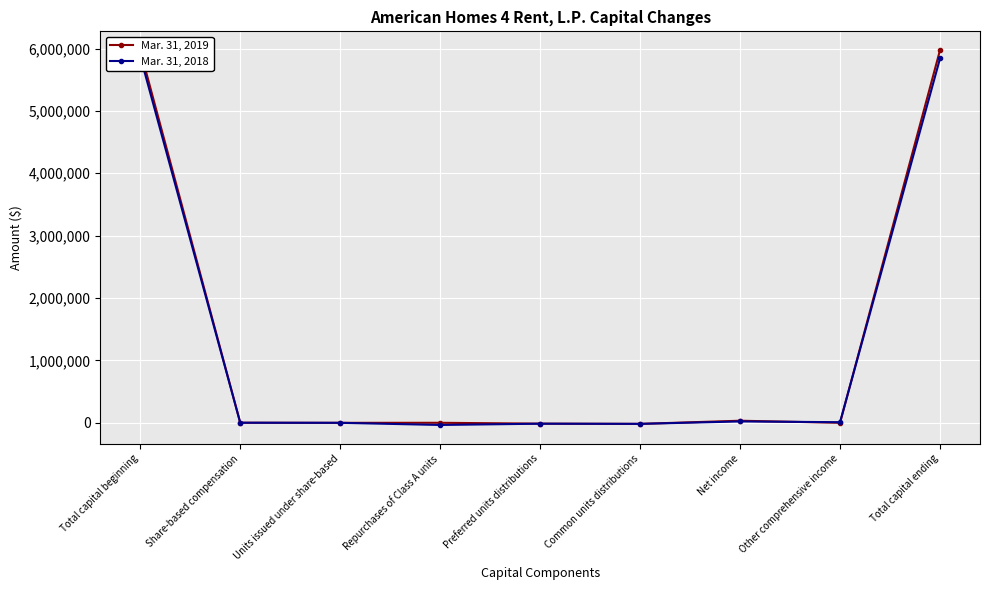

What are all the series names shown in the legend?

Mar. 31, 2019, Mar. 31, 2018